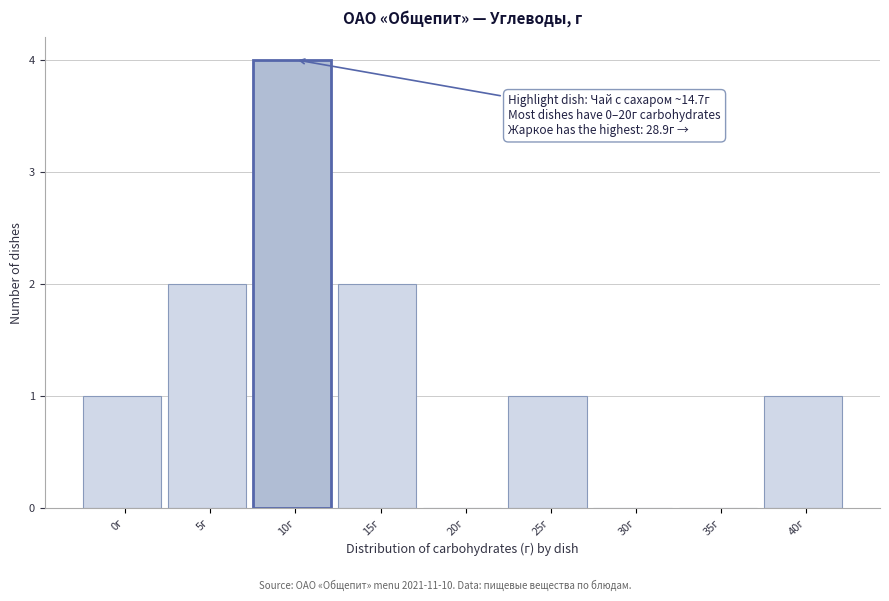

Reading left to right, extract all data points from this chart.

0г=1	5г=2	10г=4	15г=2	20г=0	25г=1	30г=0	35г=0	40г=1